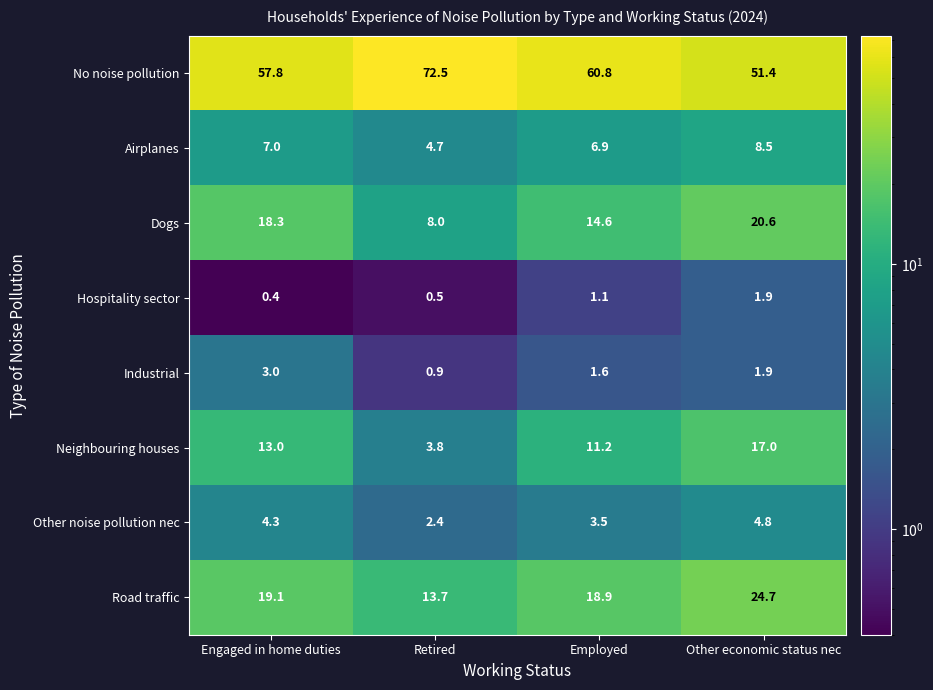

What is the sum of all Neighbouring houses values?

45.0